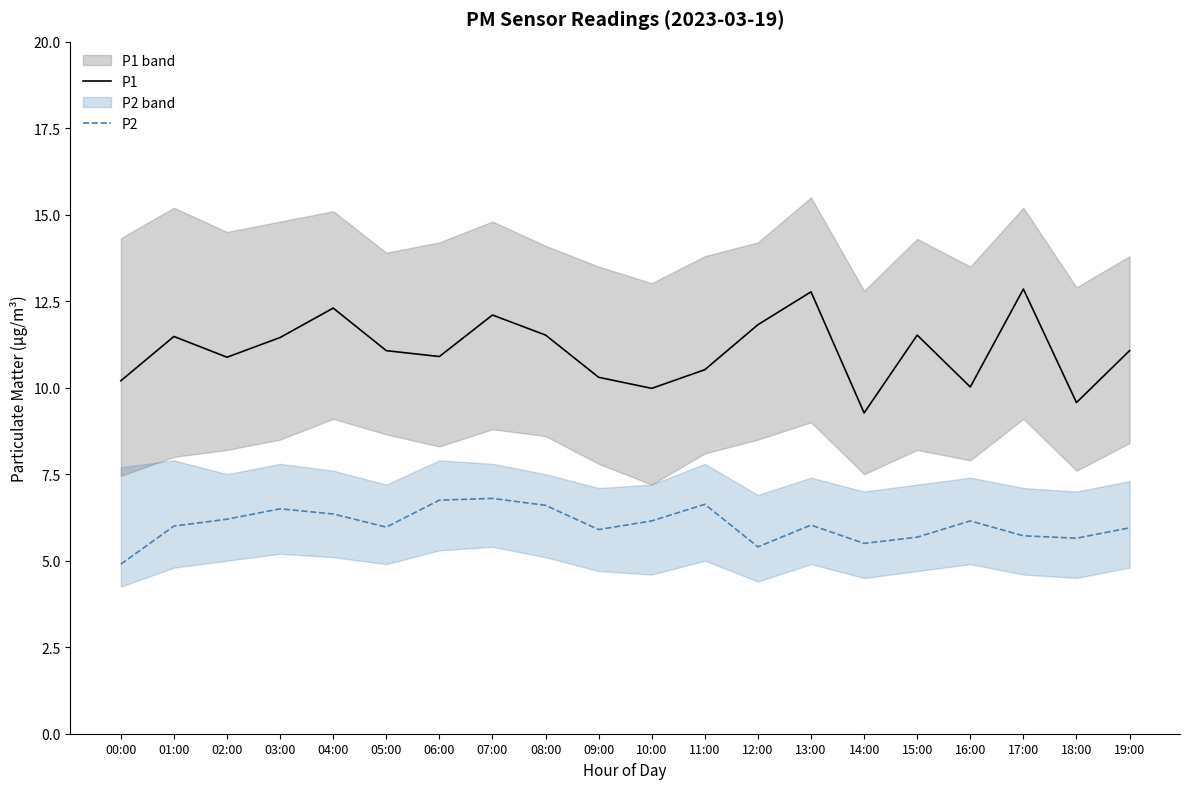

Where is P1 nearest to the value 11?

05:00